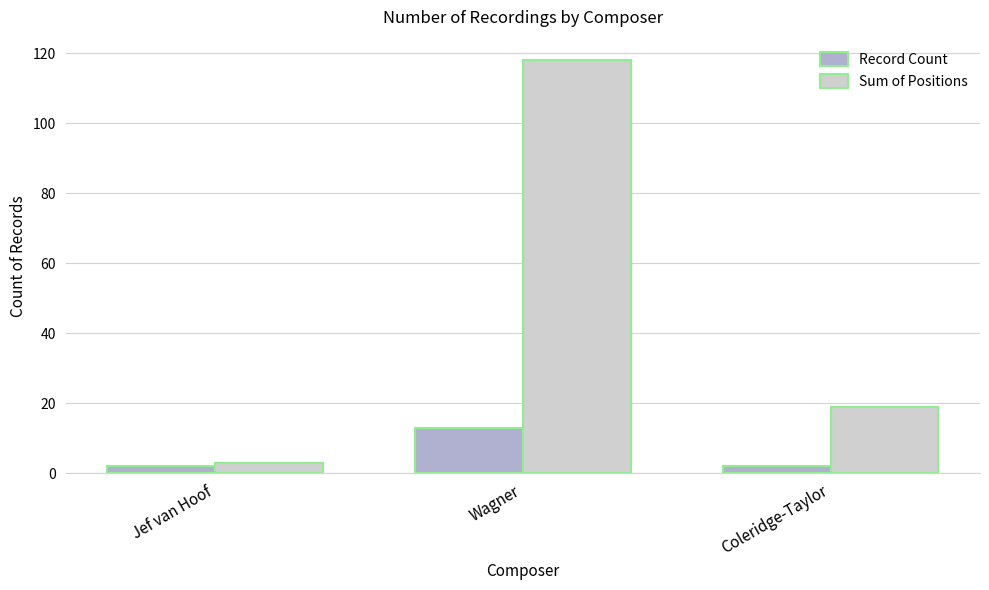

What is the label of the 1st bar from the left?

Jef van Hoof